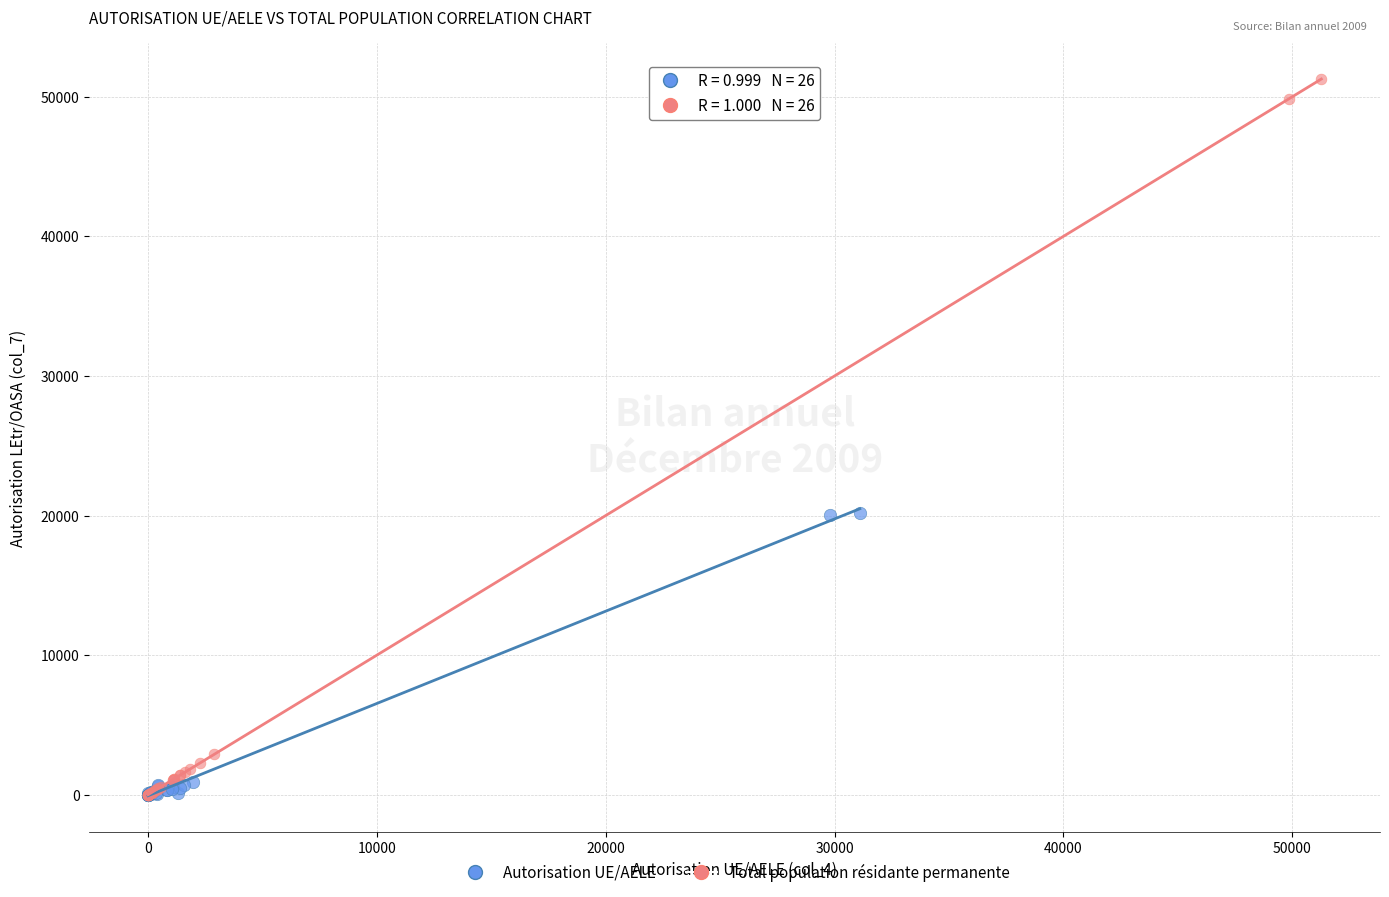

Which series reaches the maximum Y coordinate?

Total population résidante permanente